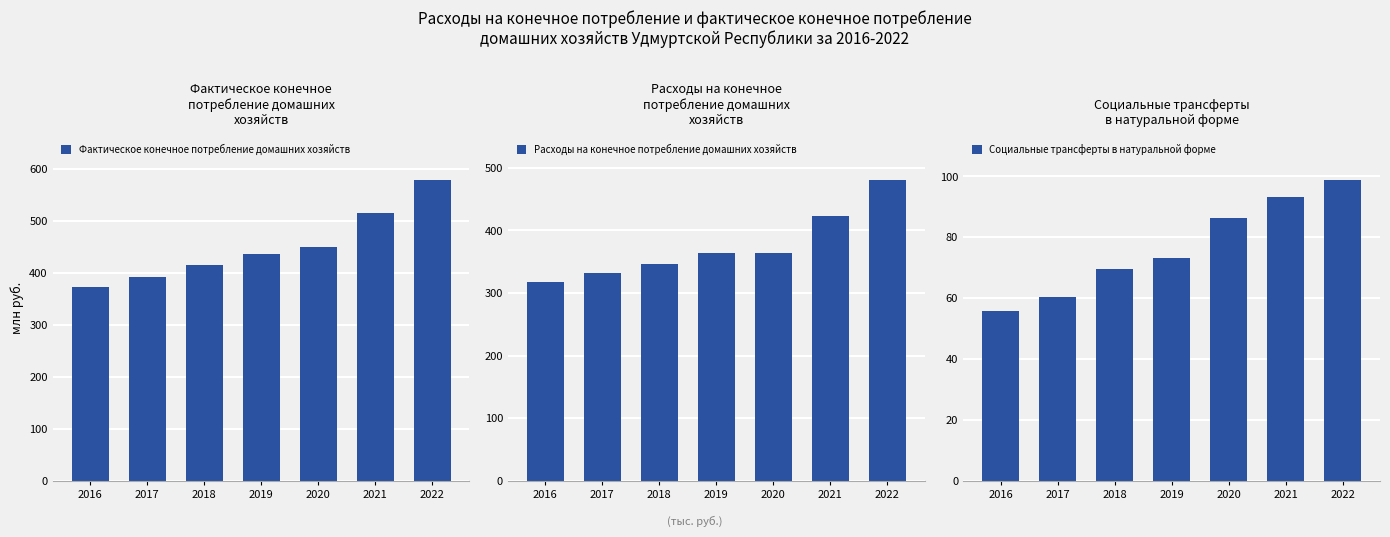

What is the minimum value shown in the chart?

55954.0